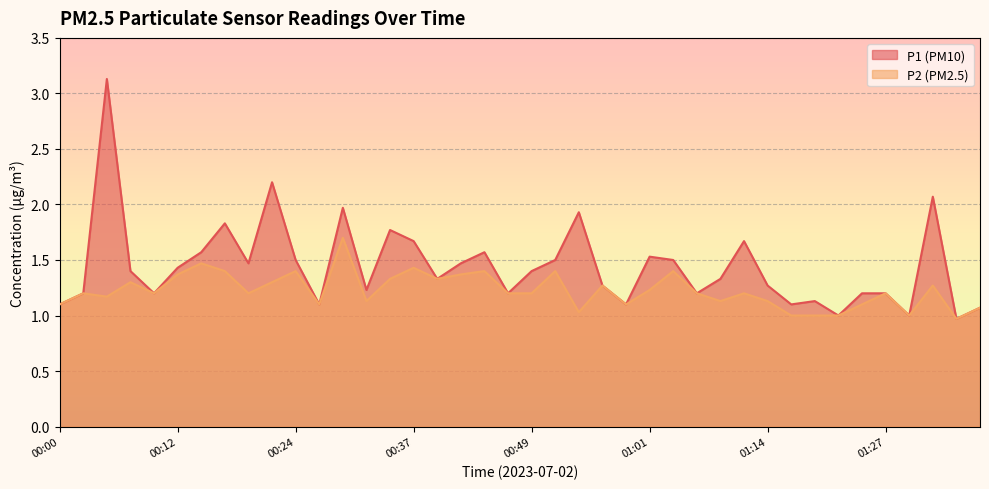

At which category is the sum across all series the highest?

00:05